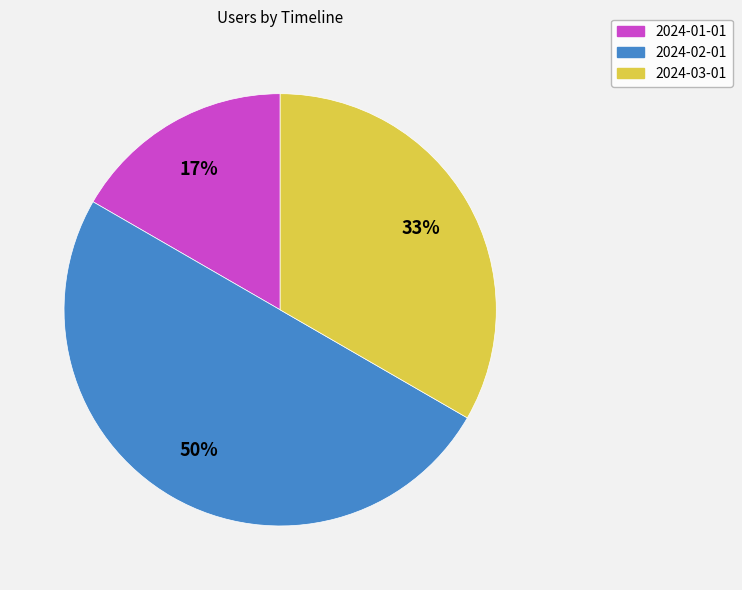

What percentage is the 2024-02-01 slice, to the nearest percent?

50%